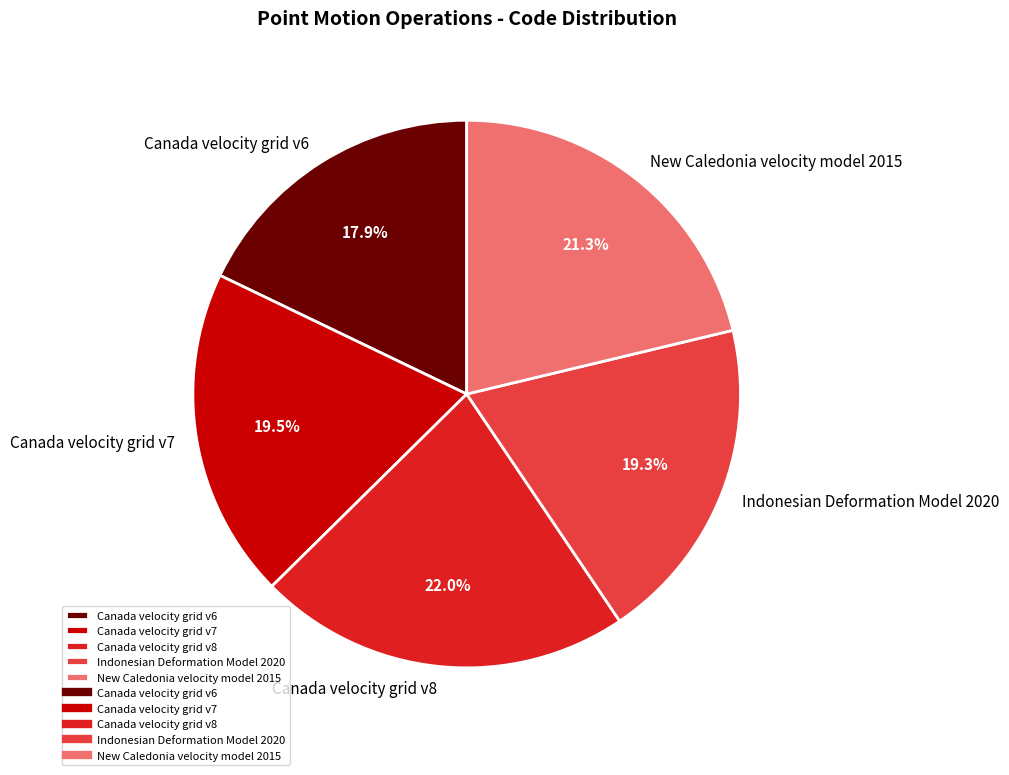

Count the number of slices in the pie.

5